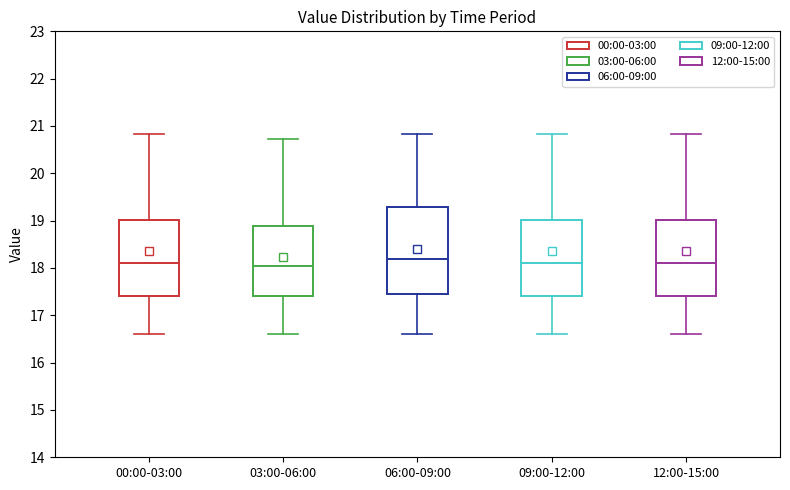

Reading left to right, transcribe this box plot: for each box, give where its median line is, the range the box spans, and where its two whiskers end, as read against the y-axis. The values are not printed on the chart, so give them approximately, as read against the axis.

00:00-03:00: median 18.1, box 17.4 to 19.0, whiskers 16.6 to 20.8
03:00-06:00: median 18.1, box 17.4 to 18.9, whiskers 16.6 to 20.7
06:00-09:00: median 18.2, box 17.5 to 19.3, whiskers 16.6 to 20.8
09:00-12:00: median 18.1, box 17.4 to 19.0, whiskers 16.6 to 20.8
12:00-15:00: median 18.1, box 17.4 to 19.0, whiskers 16.6 to 20.8